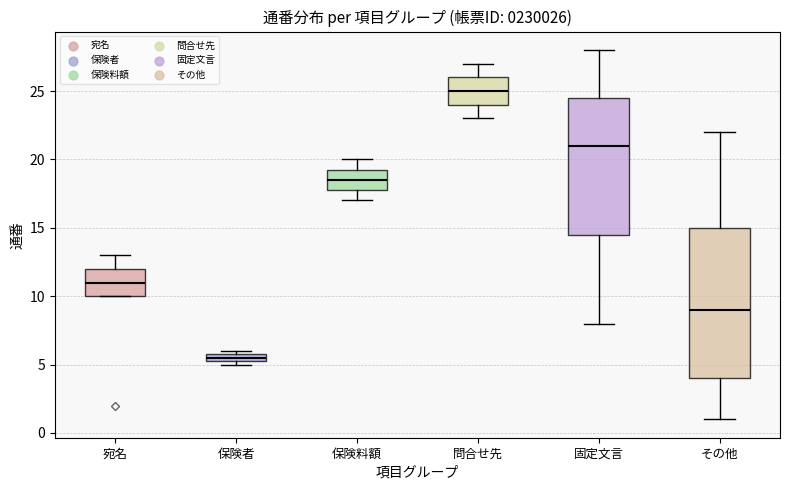

Which box is the tallest, from its lower edge to its upper edge?

その他